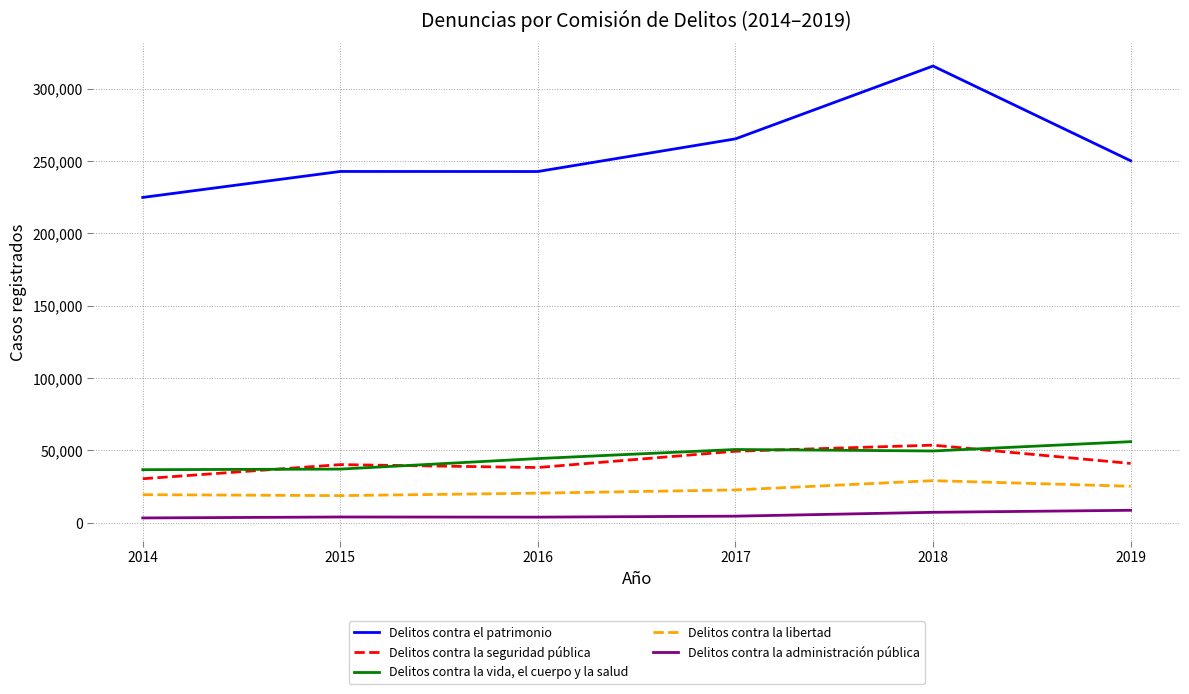

At which category is the sum across all series the highest?

2018